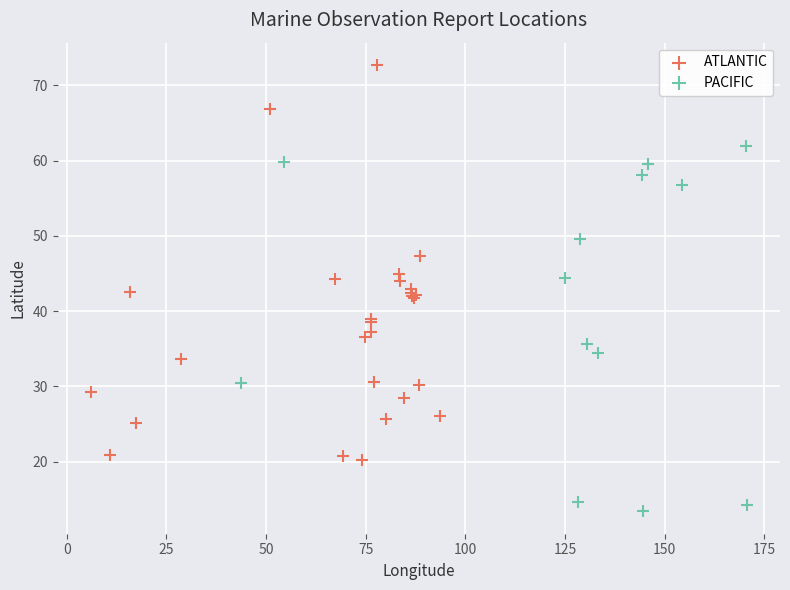

Which series has the widest spread of Y values?

ATLANTIC